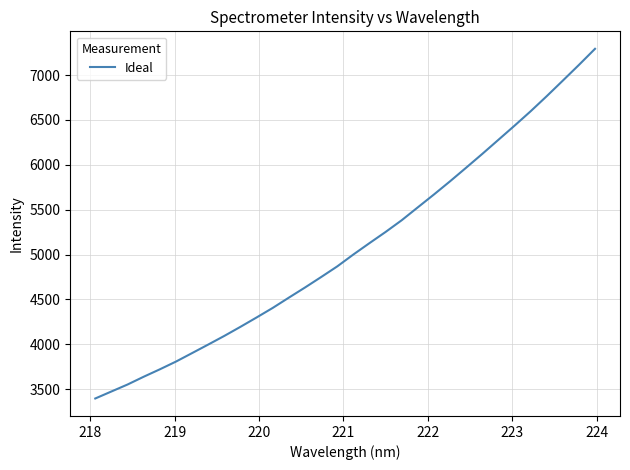

Does the chart have visible grid lines?

Yes